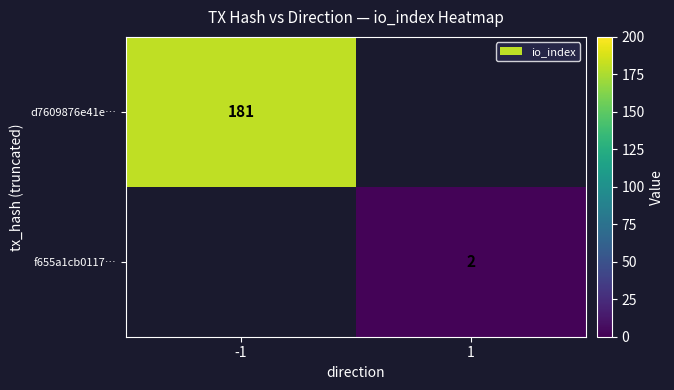

True or false: d7609876e41e… has a value of 181 at -1.

True